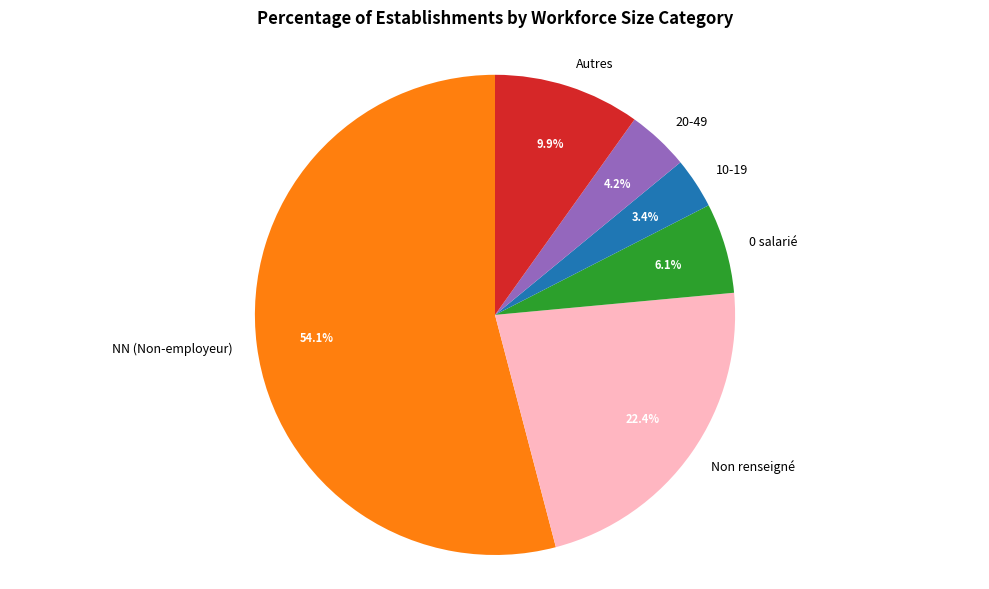

Which slice is the largest?

NN (Non-employeur)